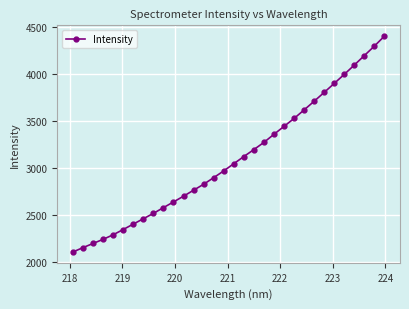

What is the difference between the second highest and minimum values?

2186.8